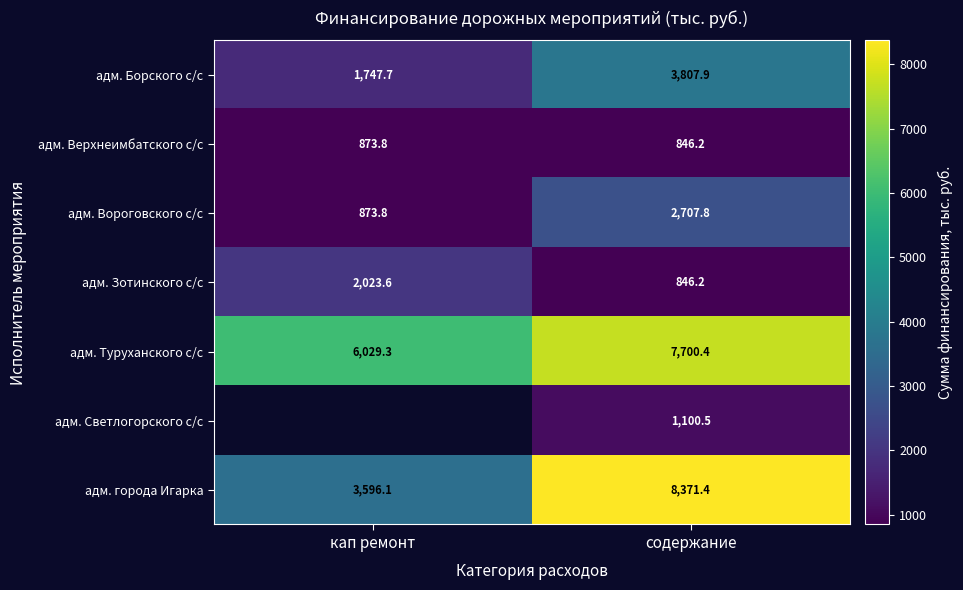

Is the value of адм. Вороговского с/с at содержание greater than the value of адм. Верхнеимбатского с/с at содержание?

Yes